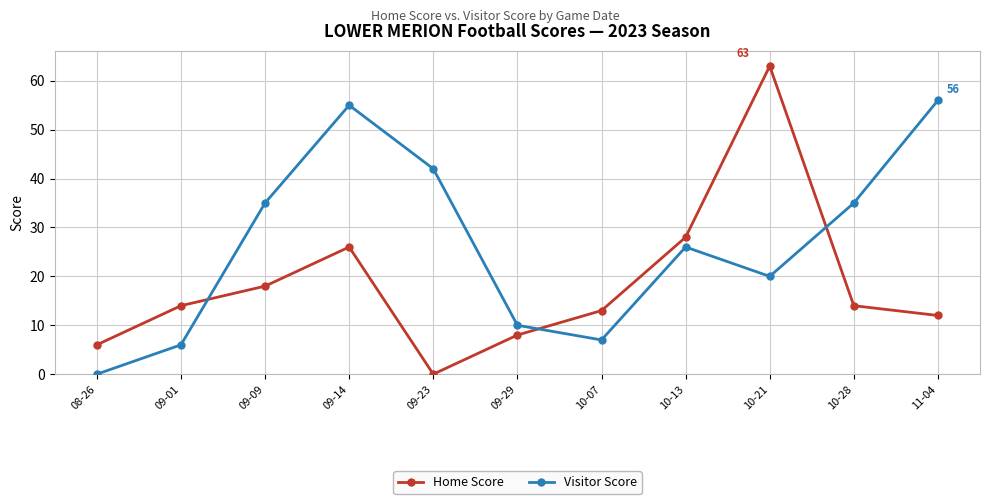

How many interior local valleys does the Visitor Score series have?

2